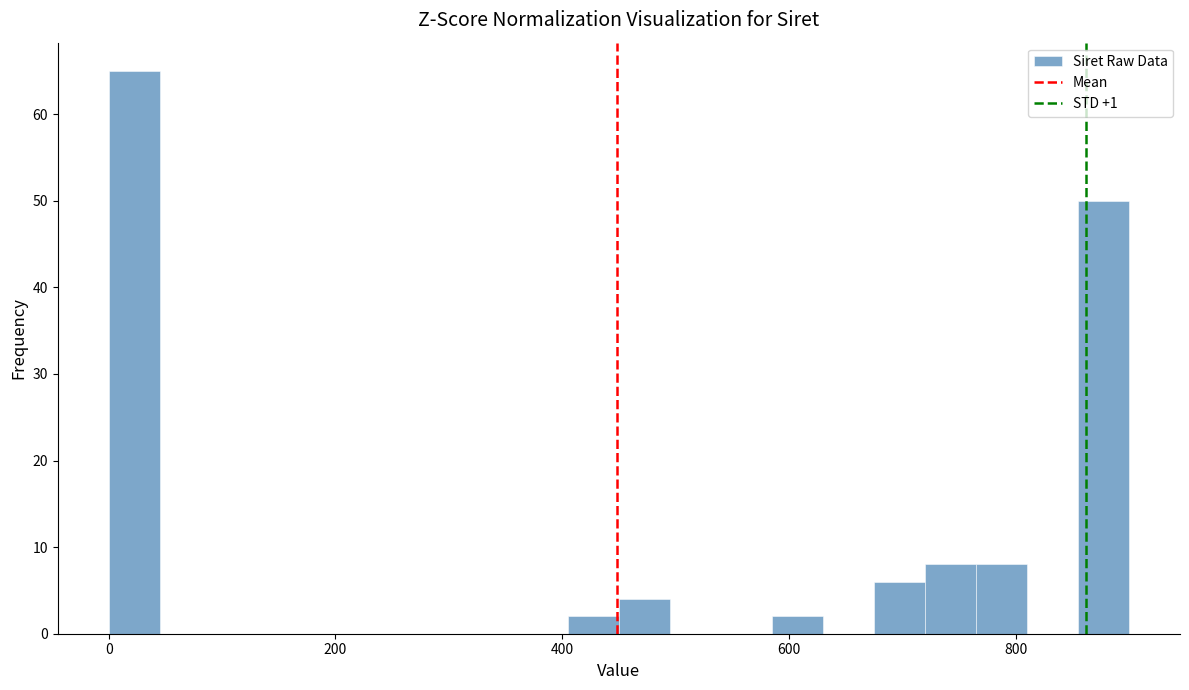

Read against the x-axis, roughly where is the centre of the tallest bar?

20